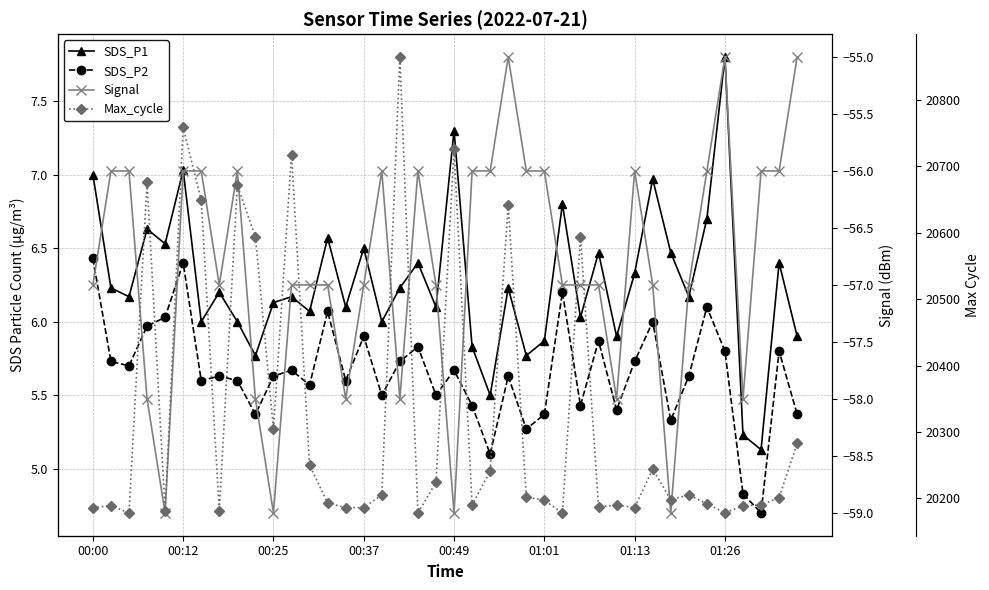

In Signal, how many points are higher than both neighbors (excluding endpoints)?

6